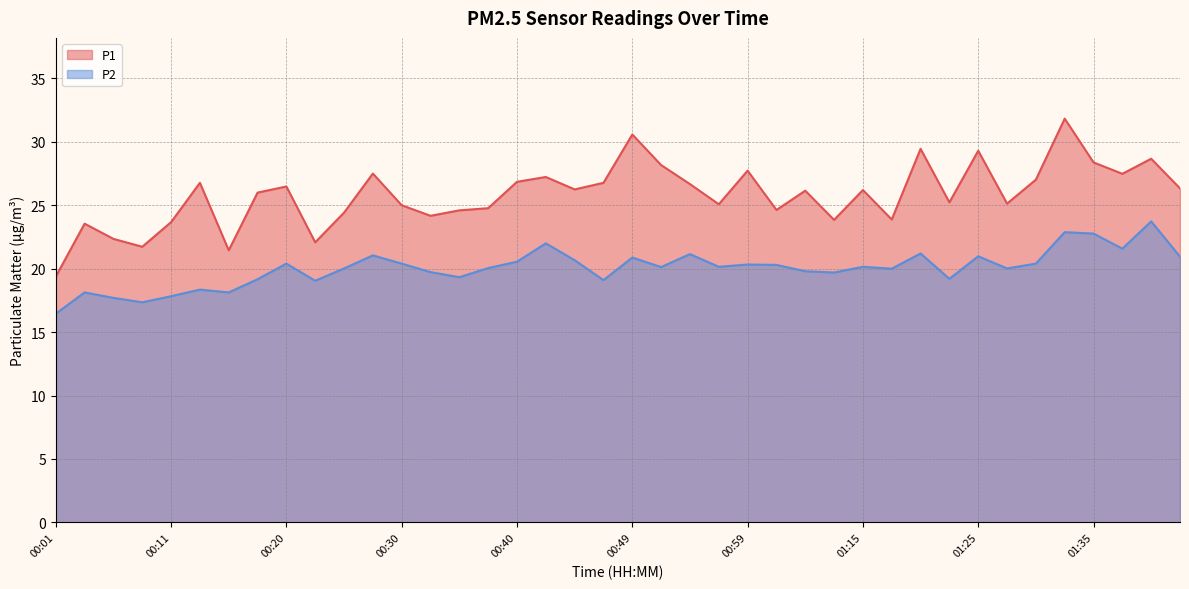

What is the lowest value of the P1 series?

19.4